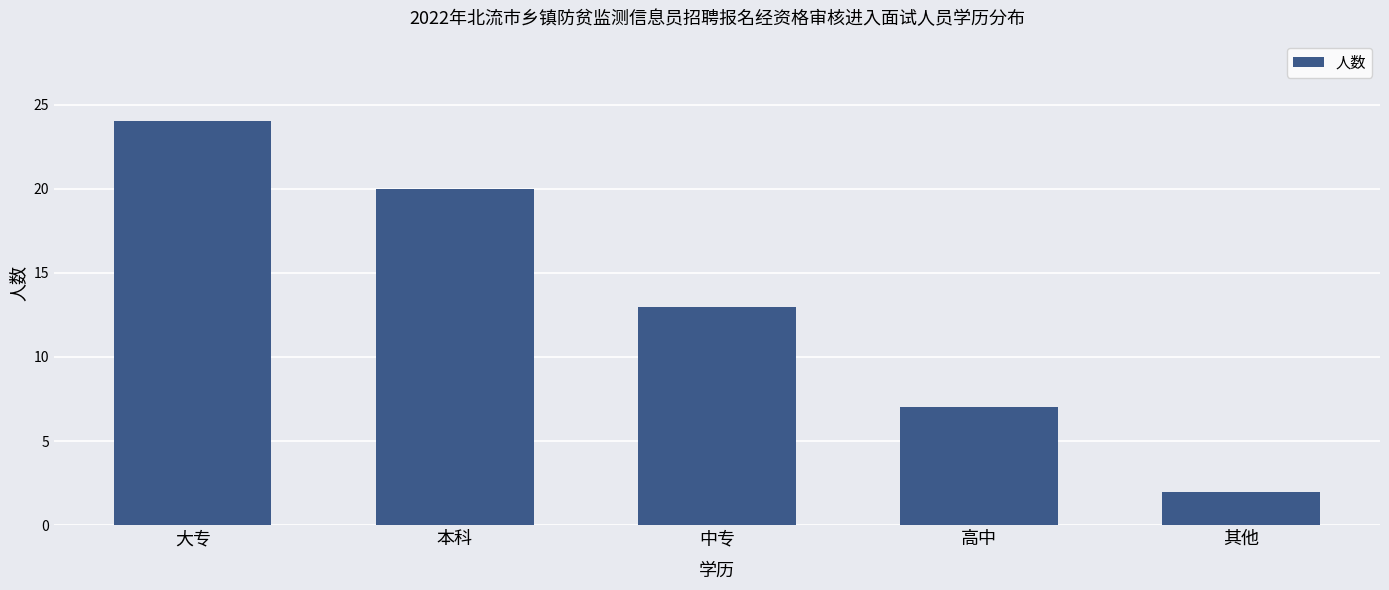

Reading right to left, extract all data points from this chart.

其他=2	高中=7	中专=13	本科=20	大专=24